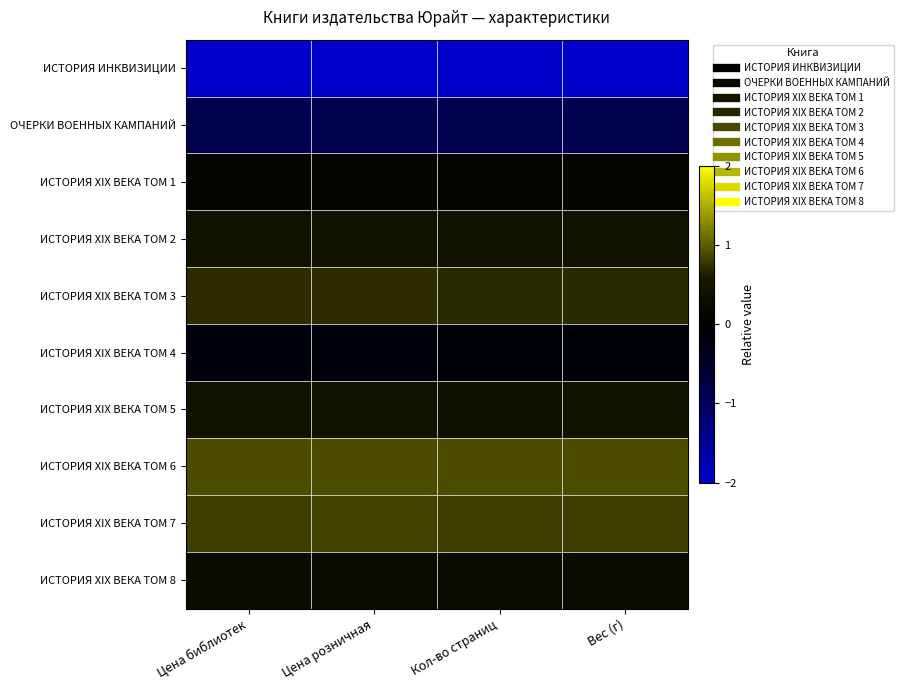

Reading right to left, what are all the values shown in this chart?

ИСТОРИЯ ИНКВИЗИЦИИ: Вес (г)=-2.6	Кол-во страниц=-2.6	Цена розничная=-2.6	Цена библиотек=-2.6
ОЧЕРКИ ВОЕННЫХ КАМПАНИЙ: Вес (г)=-0.9	Кол-во страниц=-0.9	Цена розничная=-0.9	Цена библиотек=-0.9
ИСТОРИЯ XIX ВЕКА ТОМ 1: Вес (г)=0.1	Кол-во страниц=0.1	Цена розничная=0.1	Цена библиотек=0.1
ИСТОРИЯ XIX ВЕКА ТОМ 2: Вес (г)=0.4	Кол-во страниц=0.4	Цена розничная=0.4	Цена библиотек=0.4
ИСТОРИЯ XIX ВЕКА ТОМ 3: Вес (г)=0.7	Кол-во страниц=0.7	Цена розничная=0.7	Цена библиотек=0.7
ИСТОРИЯ XIX ВЕКА ТОМ 4: Вес (г)=-0.1	Кол-во страниц=-0.1	Цена розничная=-0.2	Цена библиотек=-0.1
ИСТОРИЯ XIX ВЕКА ТОМ 5: Вес (г)=0.4	Кол-во страниц=0.4	Цена розничная=0.4	Цена библиотек=0.4
ИСТОРИЯ XIX ВЕКА ТОМ 6: Вес (г)=0.9	Кол-во страниц=0.9	Цена розничная=0.9	Цена библиотек=0.9
ИСТОРИЯ XIX ВЕКА ТОМ 7: Вес (г)=0.8	Кол-во страниц=0.8	Цена розничная=0.8	Цена библиотек=0.8
ИСТОРИЯ XIX ВЕКА ТОМ 8: Вес (г)=0.3	Кол-во страниц=0.3	Цена розничная=0.3	Цена библиотек=0.3